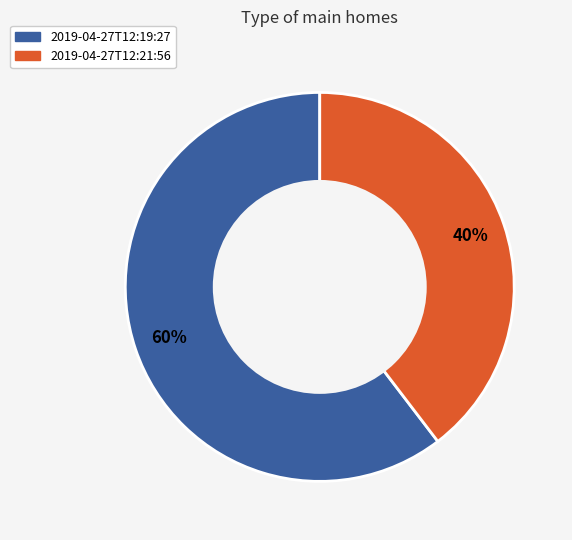

How many segments does this pie chart have?

2